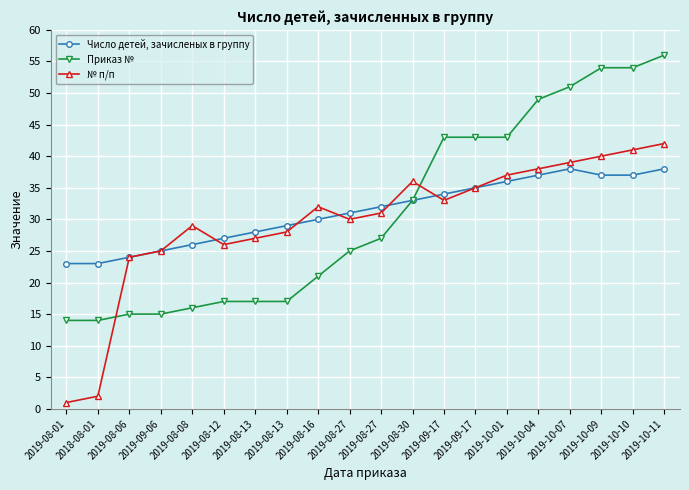

Rank the series by their maximum value, from lowest to highest.

Число детей, зачисленых в группу, № п/п, Приказ №